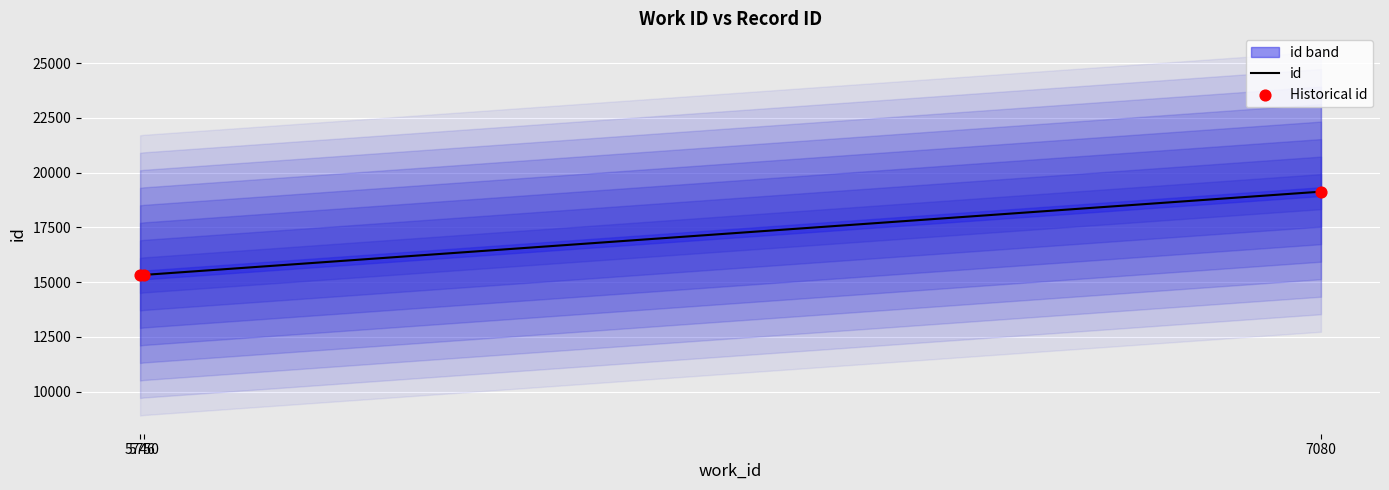

Which series has the largest Y range (max minus min)?

id